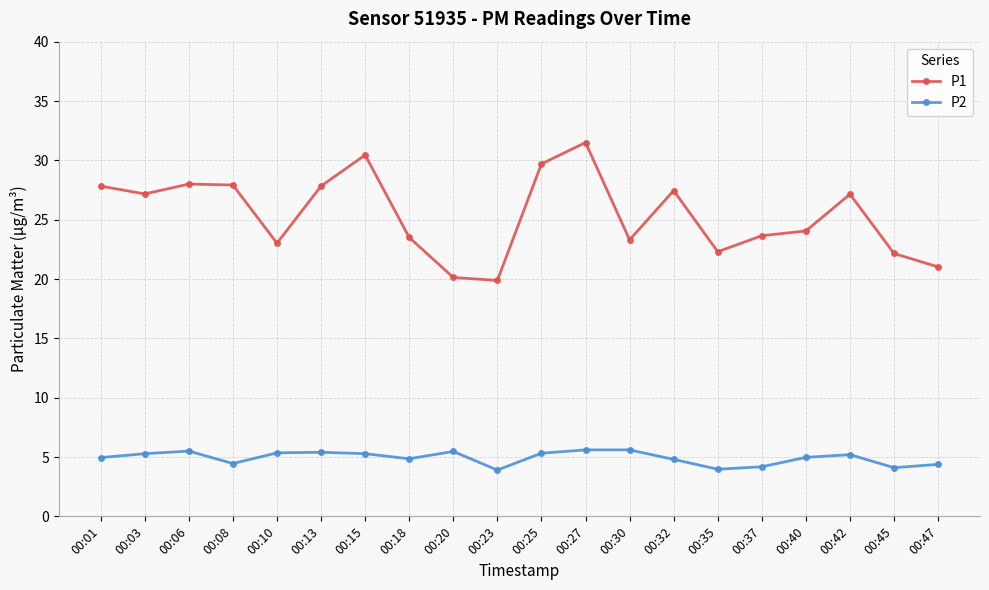

True or false: P1 has more than 2 interior local peaks.

True